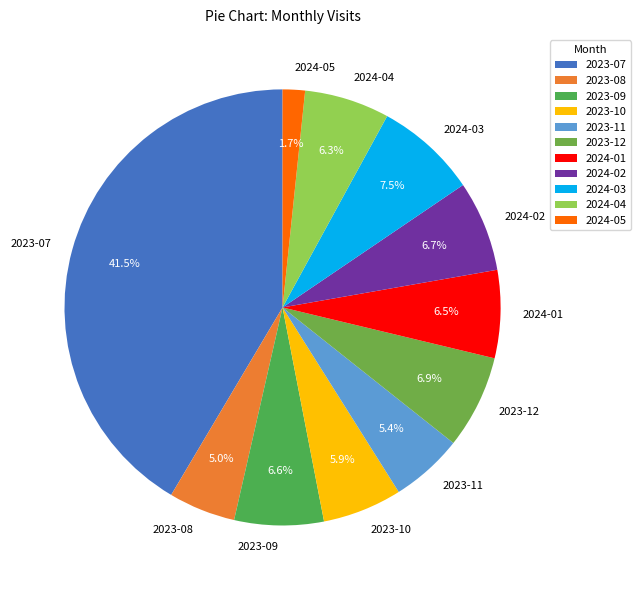

What percentage is NOT represented by 2024-02?

93.3%